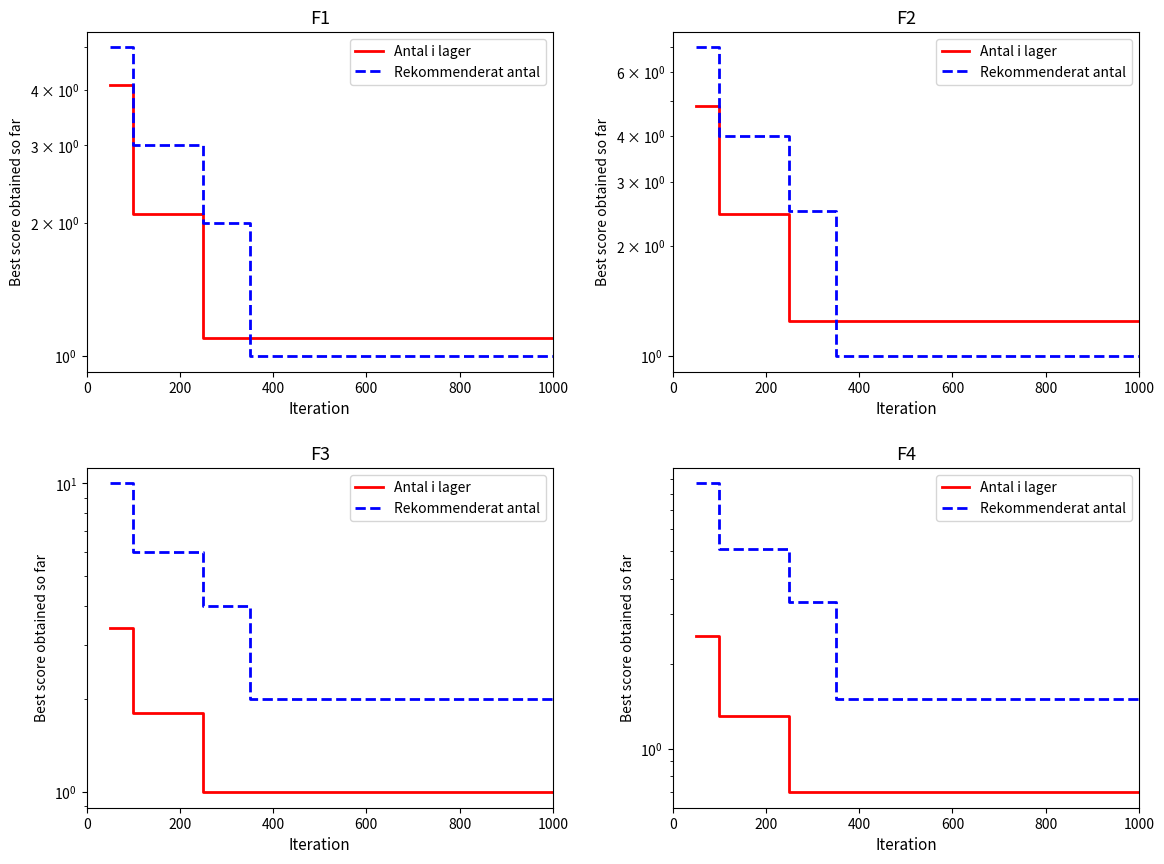

Is it true that Antal i lager equals 0.6 at 200?

False